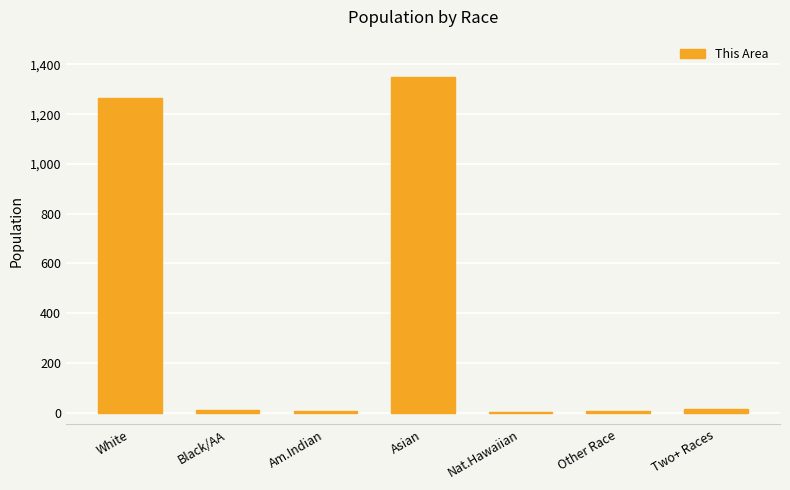

Count the number of categories in the chart.

7